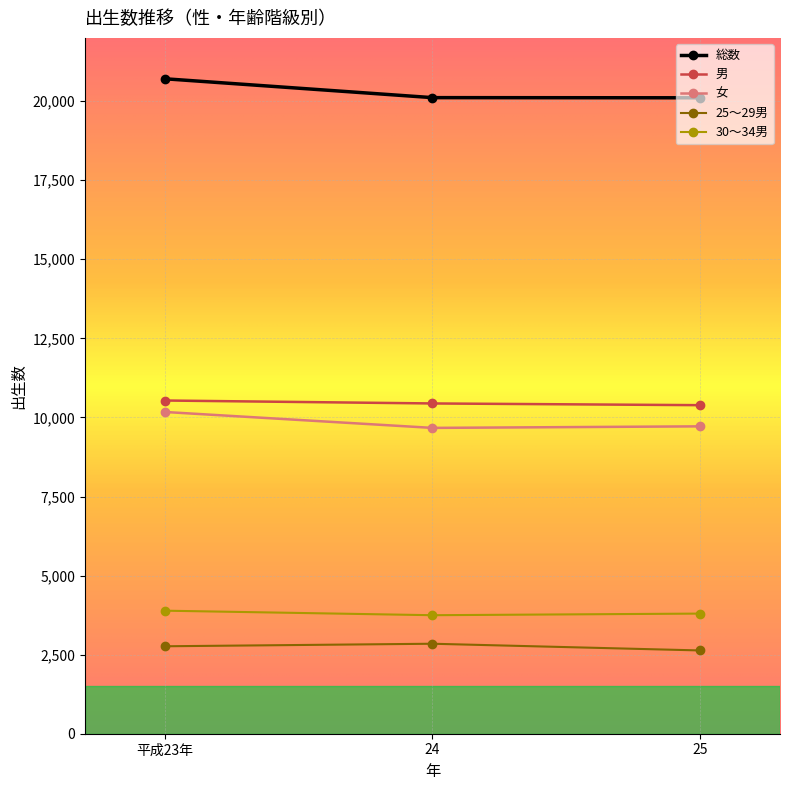

Read the 女 value at 25.

9718